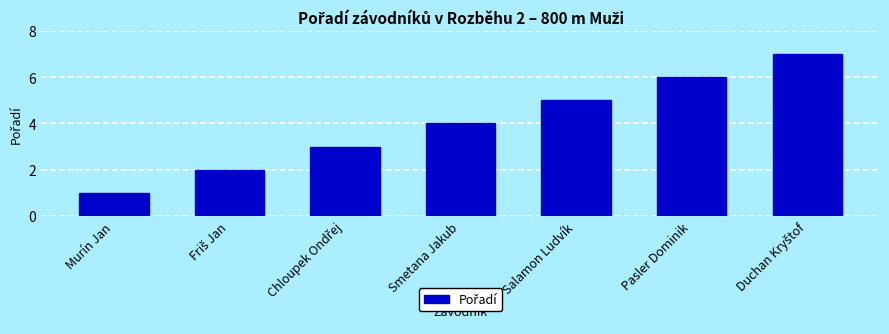

Does the chart contain any negative values?

No